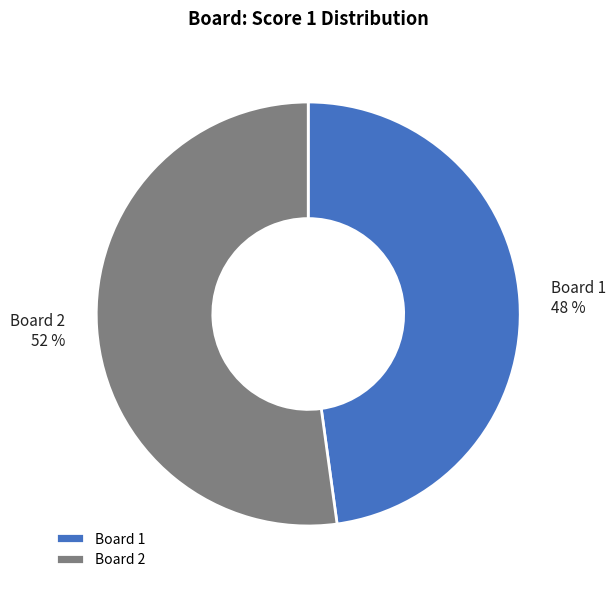

True or false: Board 2 accounts for 52% of the total.

True